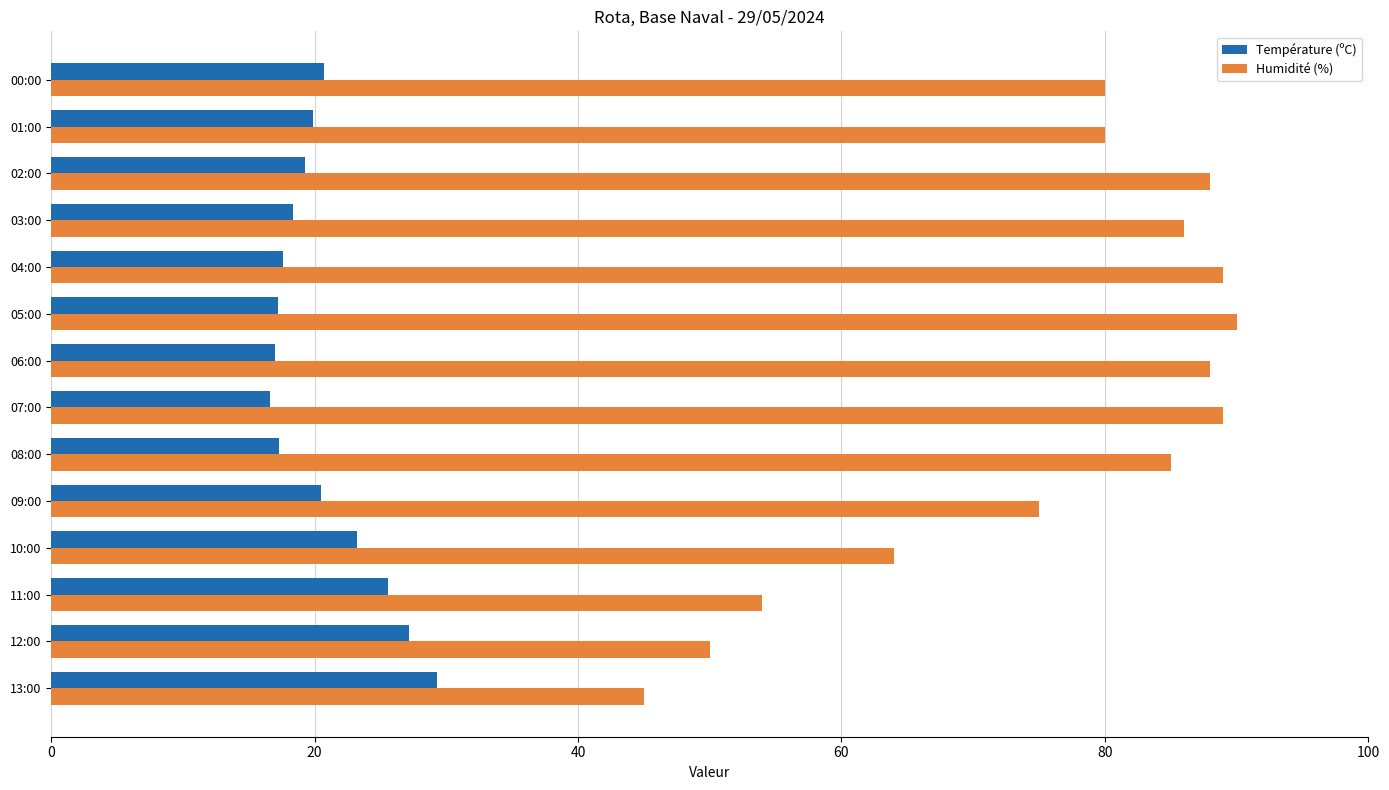

What is the sum of all Température (ºC) values?

289.8